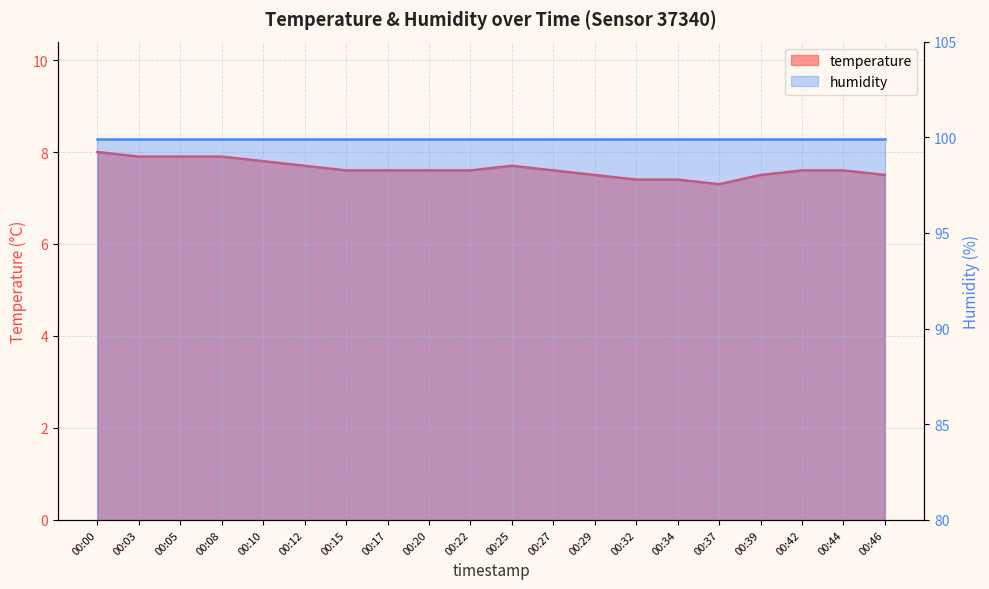

Where is the data nearest to the value 7?

00:37